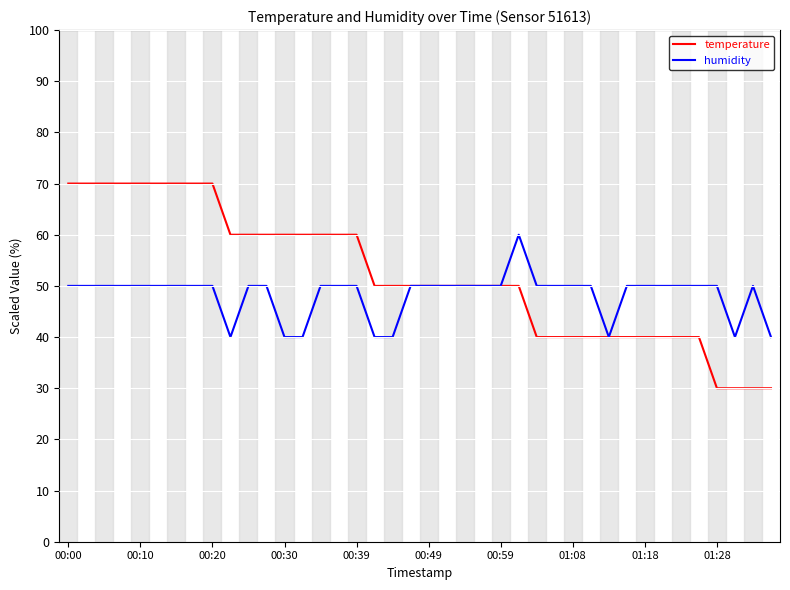

List the series in order of their peak value, highest first.

temperature, humidity